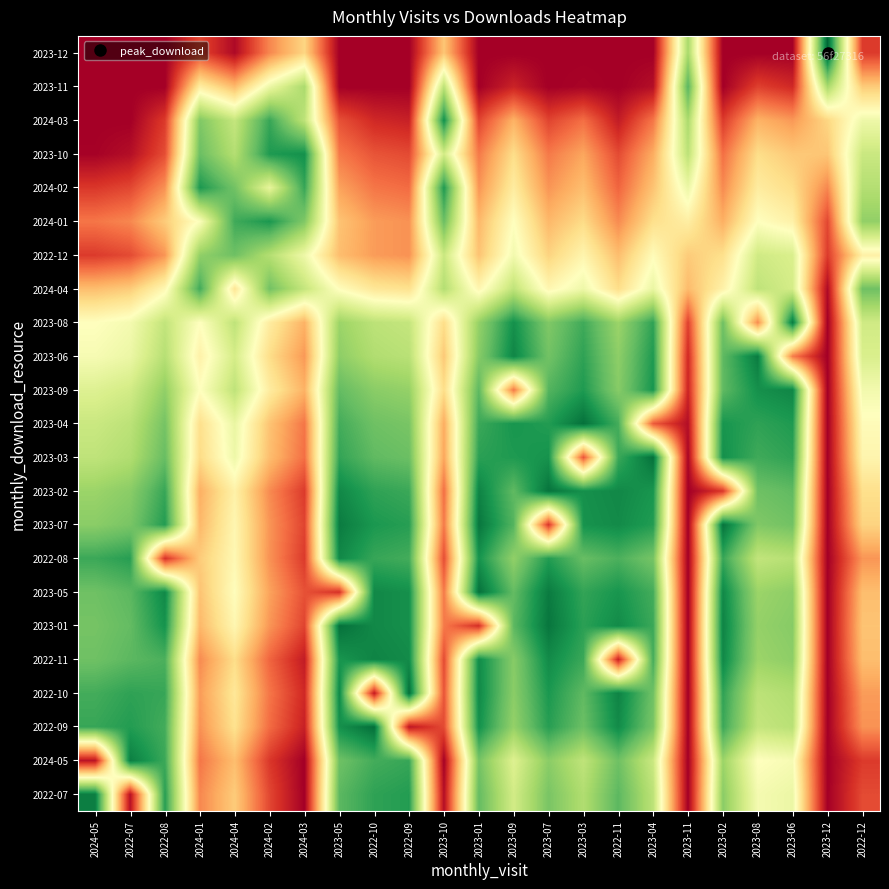

At which category does the chart reach its peak across all series?

2023-12